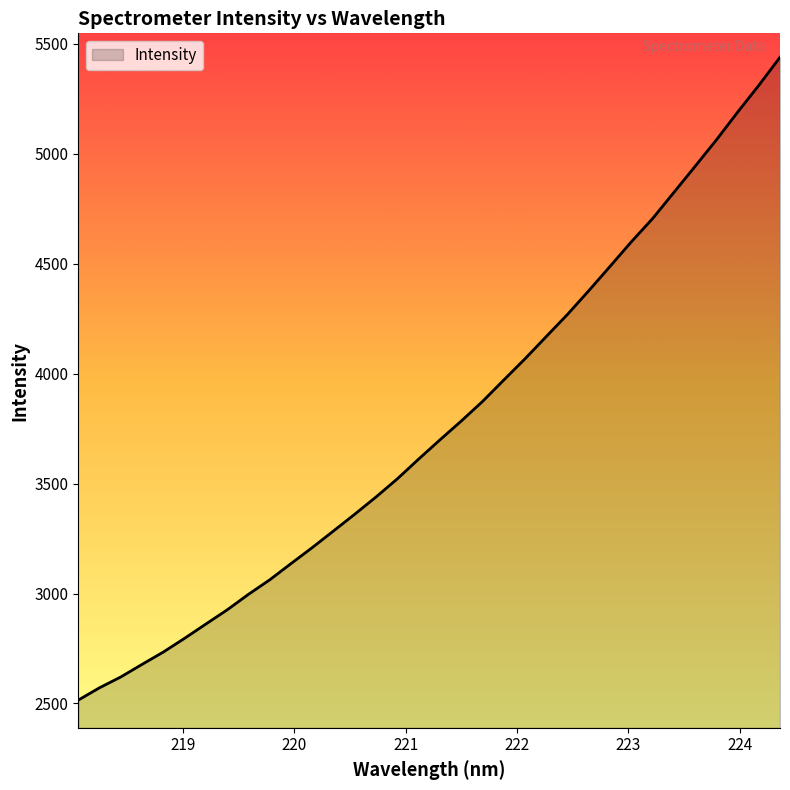

What is the greatest value displayed?

5437.6